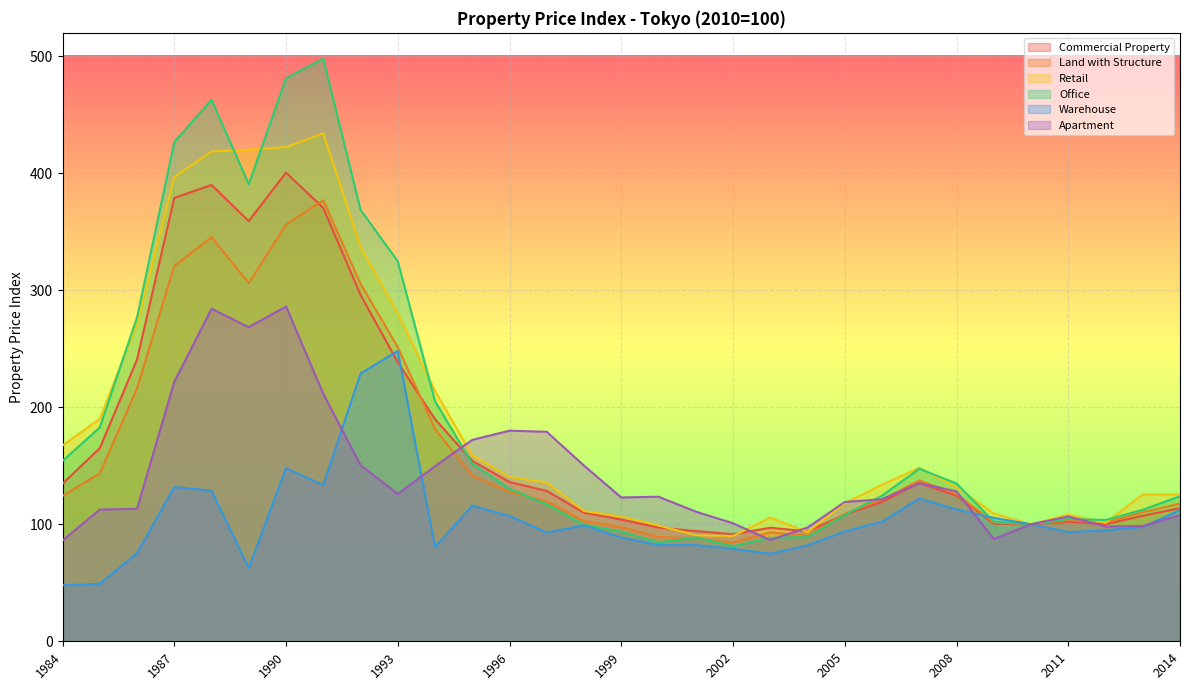

How many distinct data groups are displayed?

6